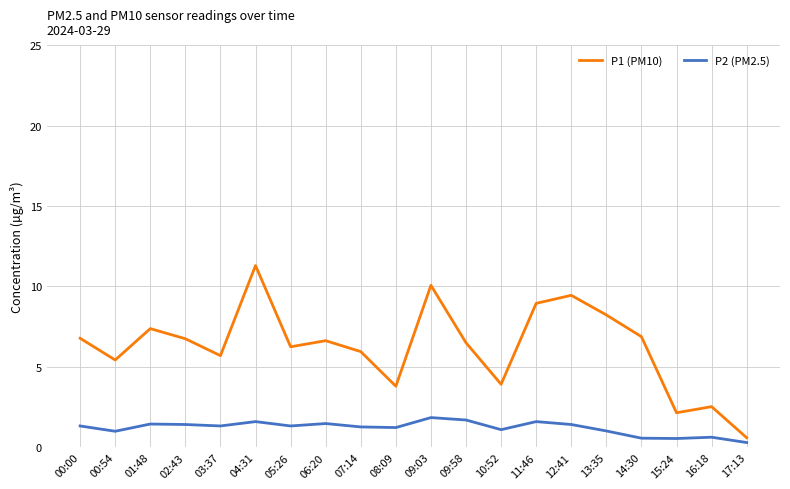

What are all the series names shown in the legend?

P1 (PM10), P2 (PM2.5)